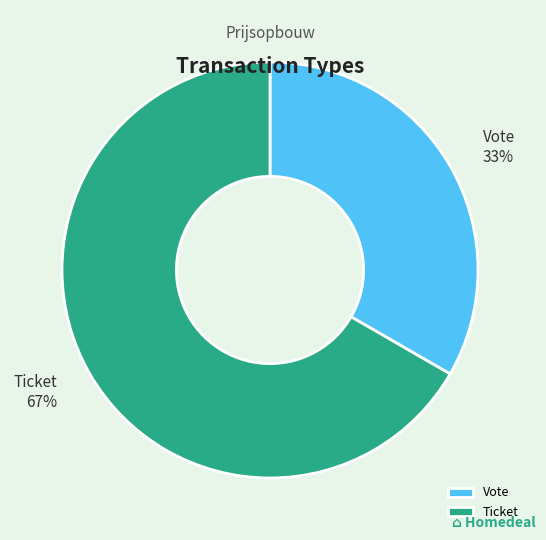

Rank the categories by value from lowest to highest.

Vote, Ticket